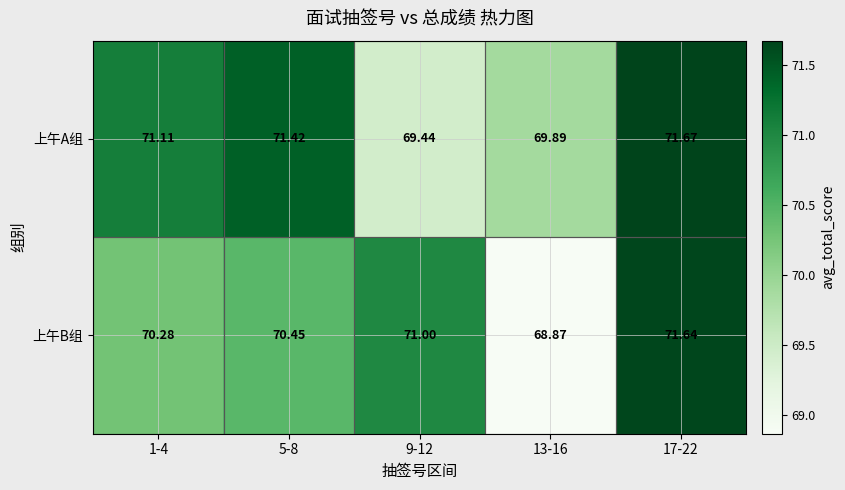

Which series changed the most between 5-8 and 13-16?

上午B组